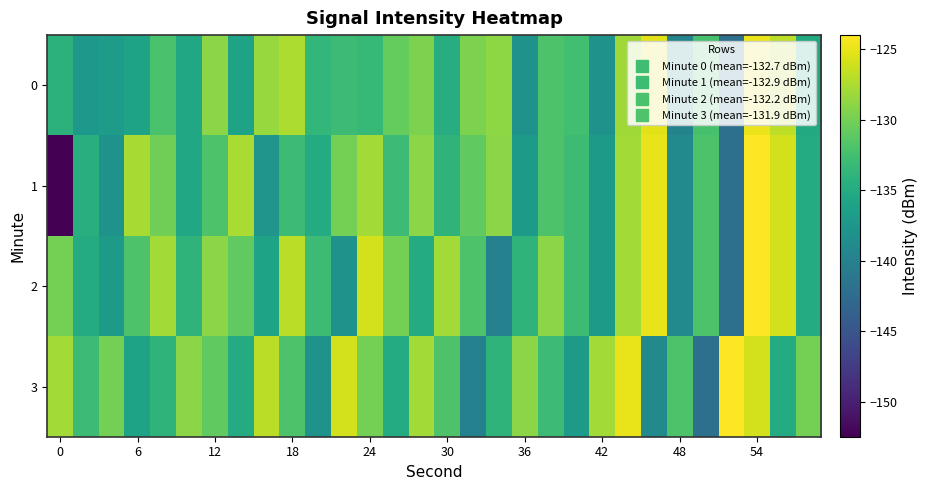

Rank the series by their maximum value, from highest to lowest.

1, 2, 3, 0